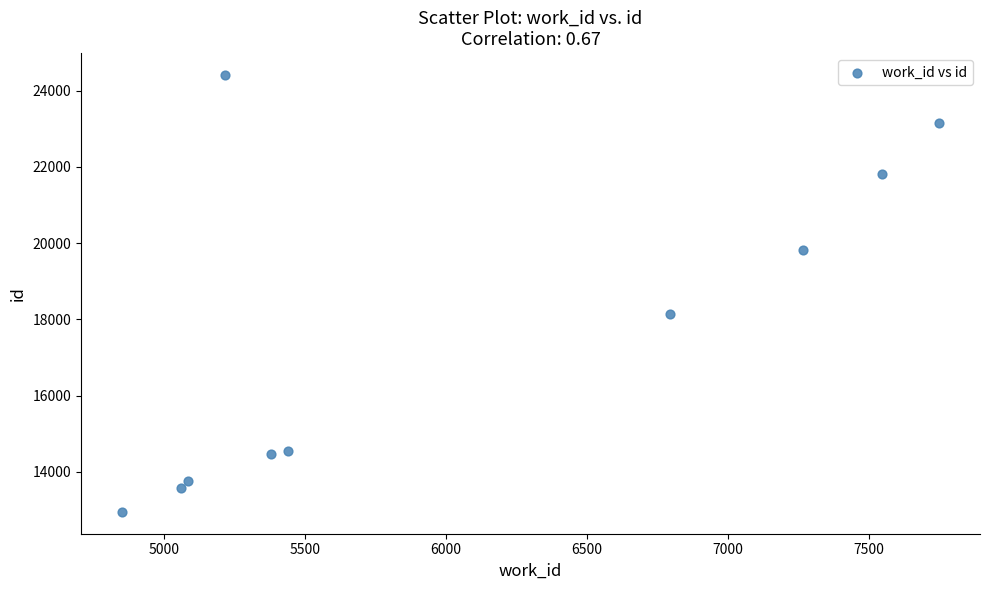

What is the range of X values (max minus min)?

2898